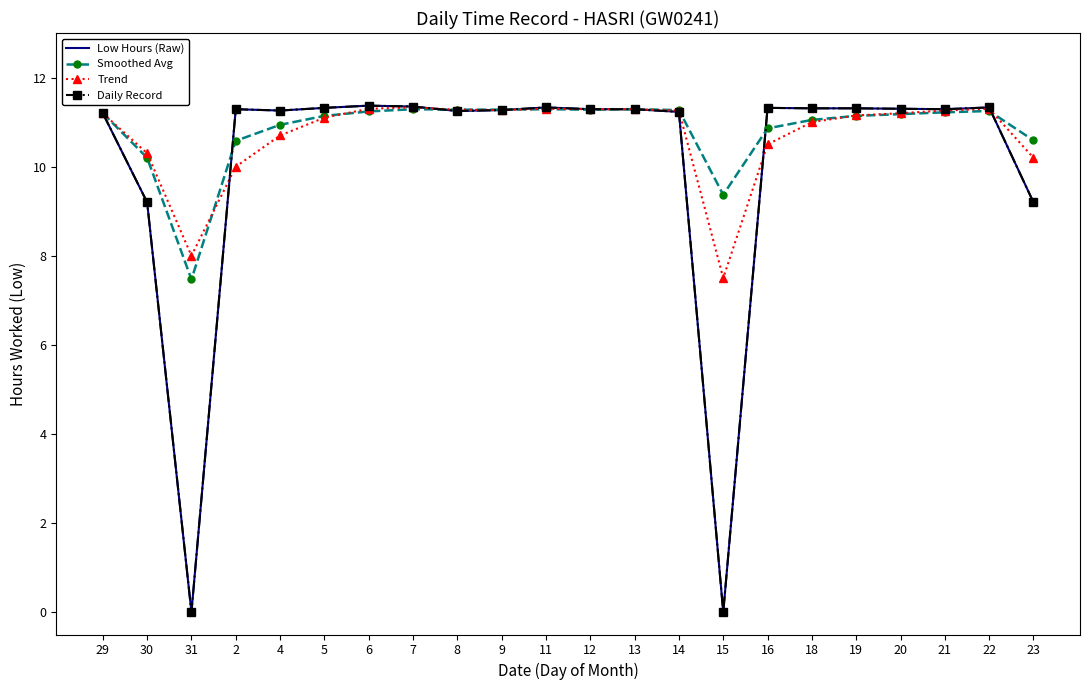

Between 19 and 22, which series saw the biggest shift?

Trend